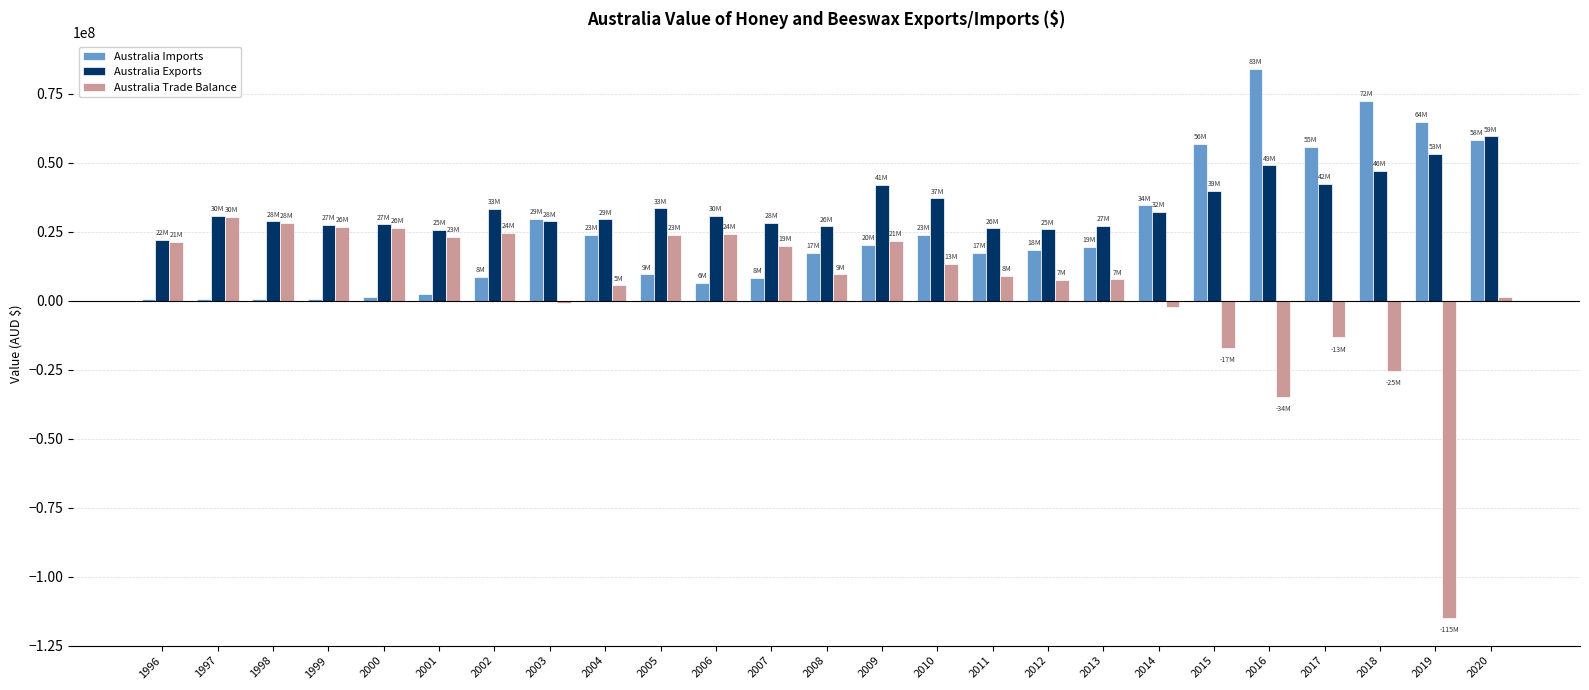

What is the greatest value displayed?

83943306